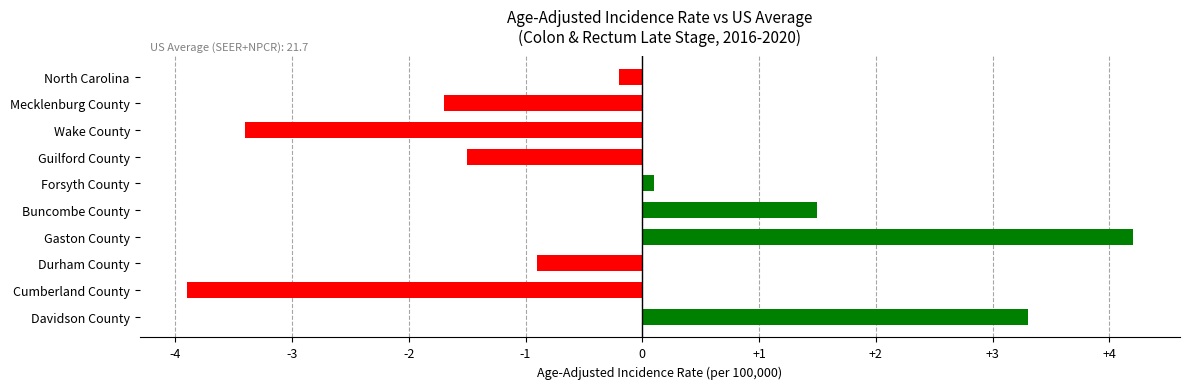

What is the change in value from Mecklenburg County to Cumberland County?

-2.2